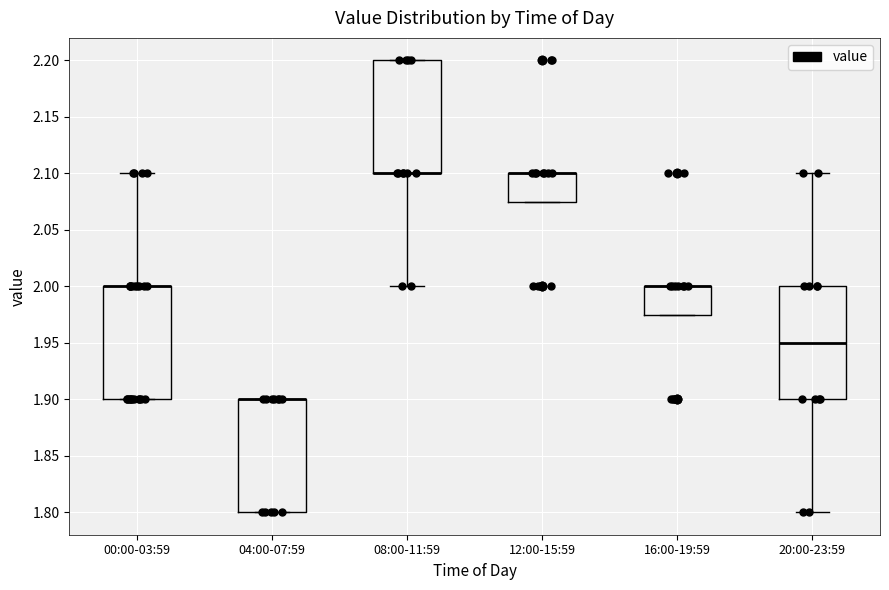

Reading left to right, read every box against the y-axis: the position of its median line, the range the box covers, and the ends of its whiskers. The values are not printed on the chart, so give them approximately, as read against the axis.

00:00-03:59: median 2.000 (drawn on the box's upper edge), box 1.900 to 2.000, whiskers 1.900 to 2.100
04:00-07:59: median 1.900 (drawn on the box's upper edge), box 1.800 to 1.900, whiskers 1.800 to 1.900
08:00-11:59: median 2.100 (drawn on the box's lower edge), box 2.100 to 2.200, whiskers 2.000 to 2.200
12:00-15:59: median 2.100 (drawn on the box's upper edge), box 2.075 to 2.100, whiskers 2.075 to 2.100
16:00-19:59: median 2.000 (drawn on the box's upper edge), box 1.975 to 2.000, whiskers 1.975 to 2.000
20:00-23:59: median 1.950, box 1.900 to 2.000, whiskers 1.800 to 2.100